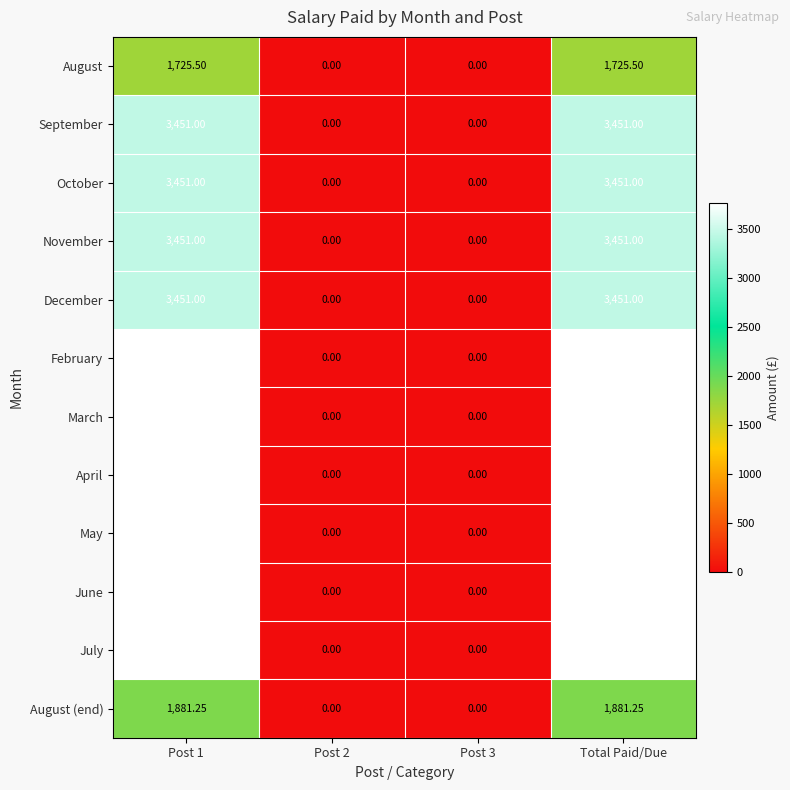

Is the value of October at Total Paid/Due greater than the value of December at Post 2?

Yes